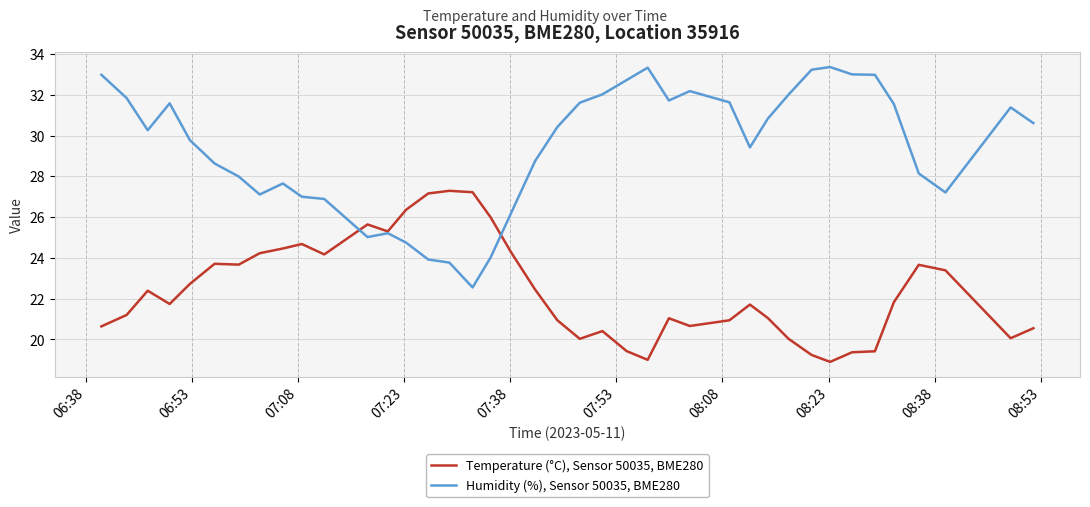

List the series in order of their peak value, highest first.

Humidity (%), Sensor 50035, BME280, Temperature (°C), Sensor 50035, BME280